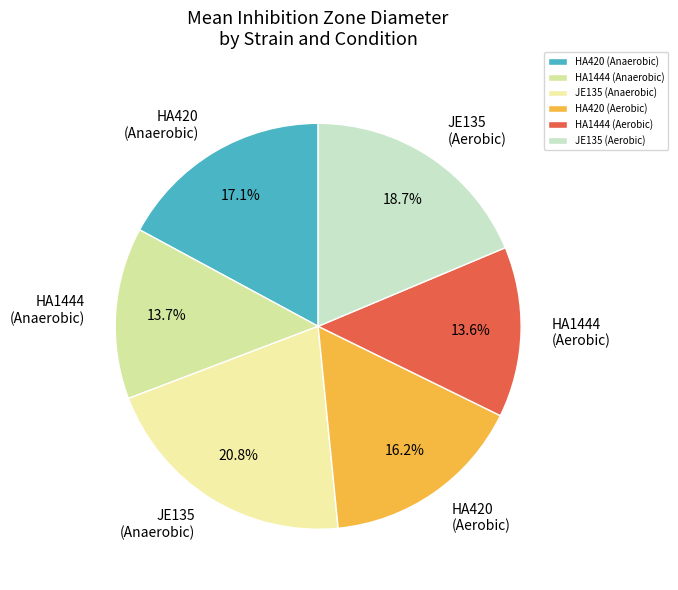

Which category has the biggest portion of the pie?

JE135 (Anaerobic)